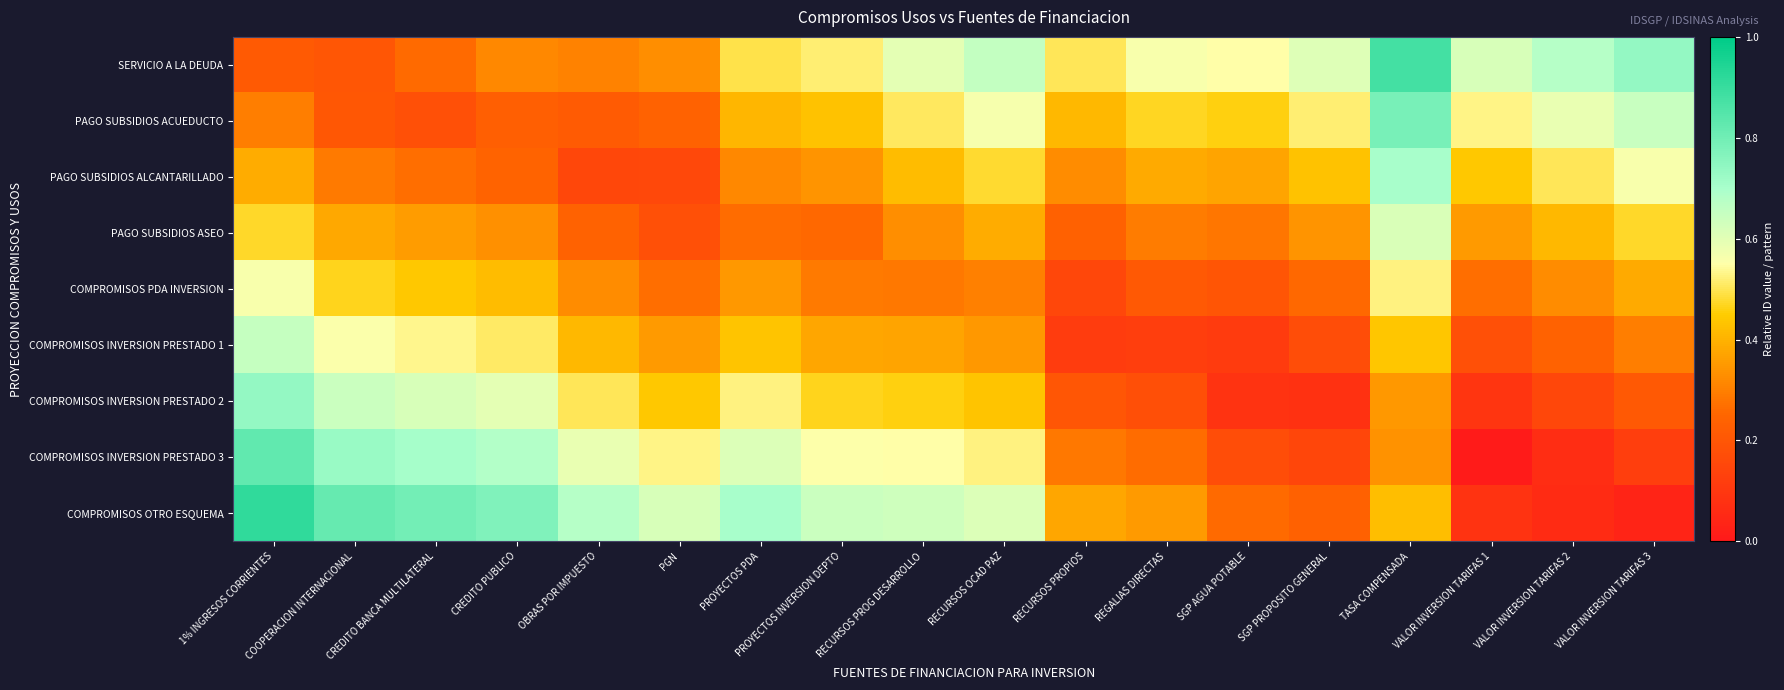

Reading right to left, extract all data points from this chart.

SERVICIO A LA DEUDA: VALOR INVERSION TARIFAS 3=0.7	VALOR INVERSION TARIFAS 2=0.7	VALOR INVERSION TARIFAS 1=0.6	TASA COMPENSADA=0.9	SGP PROPOSITO GENERAL=0.6	SGP AGUA POTABLE=0.5	REGALIAS DIRECTAS=0.6	RECURSOS PROPIOS=0.5	RECURSOS OCAD PAZ=0.7	RECURSOS PROG DESARROLLO=0.6	PROYECTOS INVERSION DEPTO=0.5	PROYECTOS PDA=0.5	PGN=0.3	OBRAS POR IMPUESTO=0.3	CREDITO PUBLICO=0.3	CREDITO BANCA MULTILATERAL=0.3	COOPERACION INTERNACIONAL=0.2	1% INGRESOS CORRIENTES=0.2
PAGO SUBSIDIOS ACUEDUCTO: VALOR INVERSION TARIFAS 3=0.6	VALOR INVERSION TARIFAS 2=0.6	VALOR INVERSION TARIFAS 1=0.5	TASA COMPENSADA=0.8	SGP PROPOSITO GENERAL=0.5	SGP AGUA POTABLE=0.5	REGALIAS DIRECTAS=0.5	RECURSOS PROPIOS=0.4	RECURSOS OCAD PAZ=0.6	RECURSOS PROG DESARROLLO=0.5	PROYECTOS INVERSION DEPTO=0.4	PROYECTOS PDA=0.4	PGN=0.2	OBRAS POR IMPUESTO=0.2	CREDITO PUBLICO=0.2	CREDITO BANCA MULTILATERAL=0.2	COOPERACION INTERNACIONAL=0.2	1% INGRESOS CORRIENTES=0.3
PAGO SUBSIDIOS ALCANTARILLADO: VALOR INVERSION TARIFAS 3=0.6	VALOR INVERSION TARIFAS 2=0.5	VALOR INVERSION TARIFAS 1=0.4	TASA COMPENSADA=0.7	SGP PROPOSITO GENERAL=0.4	SGP AGUA POTABLE=0.4	REGALIAS DIRECTAS=0.4	RECURSOS PROPIOS=0.3	RECURSOS OCAD PAZ=0.5	RECURSOS PROG DESARROLLO=0.4	PROYECTOS INVERSION DEPTO=0.3	PROYECTOS PDA=0.3	PGN=0.2	OBRAS POR IMPUESTO=0.2	CREDITO PUBLICO=0.2	CREDITO BANCA MULTILATERAL=0.3	COOPERACION INTERNACIONAL=0.3	1% INGRESOS CORRIENTES=0.4
PAGO SUBSIDIOS ASEO: VALOR INVERSION TARIFAS 3=0.5	VALOR INVERSION TARIFAS 2=0.4	VALOR INVERSION TARIFAS 1=0.4	TASA COMPENSADA=0.6	SGP PROPOSITO GENERAL=0.3	SGP AGUA POTABLE=0.3	REGALIAS DIRECTAS=0.3	RECURSOS PROPIOS=0.2	RECURSOS OCAD PAZ=0.4	RECURSOS PROG DESARROLLO=0.3	PROYECTOS INVERSION DEPTO=0.3	PROYECTOS PDA=0.3	PGN=0.2	OBRAS POR IMPUESTO=0.2	CREDITO PUBLICO=0.3	CREDITO BANCA MULTILATERAL=0.4	COOPERACION INTERNACIONAL=0.4	1% INGRESOS CORRIENTES=0.5
COMPROMISOS PDA INVERSION: VALOR INVERSION TARIFAS 3=0.4	VALOR INVERSION TARIFAS 2=0.3	VALOR INVERSION TARIFAS 1=0.3	TASA COMPENSADA=0.5	SGP PROPOSITO GENERAL=0.3	SGP AGUA POTABLE=0.2	REGALIAS DIRECTAS=0.2	RECURSOS PROPIOS=0.2	RECURSOS OCAD PAZ=0.3	RECURSOS PROG DESARROLLO=0.3	PROYECTOS INVERSION DEPTO=0.3	PROYECTOS PDA=0.3	PGN=0.3	OBRAS POR IMPUESTO=0.3	CREDITO PUBLICO=0.4	CREDITO BANCA MULTILATERAL=0.4	COOPERACION INTERNACIONAL=0.5	1% INGRESOS CORRIENTES=0.6
COMPROMISOS INVERSION PRESTADO 1: VALOR INVERSION TARIFAS 3=0.3	VALOR INVERSION TARIFAS 2=0.2	VALOR INVERSION TARIFAS 1=0.2	TASA COMPENSADA=0.4	SGP PROPOSITO GENERAL=0.2	SGP AGUA POTABLE=0.1	REGALIAS DIRECTAS=0.1	RECURSOS PROPIOS=0.1	RECURSOS OCAD PAZ=0.3	RECURSOS PROG DESARROLLO=0.4	PROYECTOS INVERSION DEPTO=0.4	PROYECTOS PDA=0.4	PGN=0.4	OBRAS POR IMPUESTO=0.4	CREDITO PUBLICO=0.5	CREDITO BANCA MULTILATERAL=0.5	COOPERACION INTERNACIONAL=0.6	1% INGRESOS CORRIENTES=0.6
COMPROMISOS INVERSION PRESTADO 2: VALOR INVERSION TARIFAS 3=0.2	VALOR INVERSION TARIFAS 2=0.2	VALOR INVERSION TARIFAS 1=0.1	TASA COMPENSADA=0.4	SGP PROPOSITO GENERAL=0.1	SGP AGUA POTABLE=0.1	REGALIAS DIRECTAS=0.2	RECURSOS PROPIOS=0.2	RECURSOS OCAD PAZ=0.4	RECURSOS PROG DESARROLLO=0.5	PROYECTOS INVERSION DEPTO=0.5	PROYECTOS PDA=0.5	PGN=0.4	OBRAS POR IMPUESTO=0.5	CREDITO PUBLICO=0.6	CREDITO BANCA MULTILATERAL=0.6	COOPERACION INTERNACIONAL=0.6	1% INGRESOS CORRIENTES=0.7
COMPROMISOS INVERSION PRESTADO 3: VALOR INVERSION TARIFAS 3=0.1	VALOR INVERSION TARIFAS 2=0.1	VALOR INVERSION TARIFAS 1=0.0	TASA COMPENSADA=0.3	SGP PROPOSITO GENERAL=0.1	SGP AGUA POTABLE=0.2	REGALIAS DIRECTAS=0.3	RECURSOS PROPIOS=0.3	RECURSOS OCAD PAZ=0.5	RECURSOS PROG DESARROLLO=0.5	PROYECTOS INVERSION DEPTO=0.6	PROYECTOS PDA=0.6	PGN=0.5	OBRAS POR IMPUESTO=0.6	CREDITO PUBLICO=0.7	CREDITO BANCA MULTILATERAL=0.7	COOPERACION INTERNACIONAL=0.7	1% INGRESOS CORRIENTES=0.8
COMPROMISOS OTRO ESQUEMA: VALOR INVERSION TARIFAS 3=0.0	VALOR INVERSION TARIFAS 2=0.1	VALOR INVERSION TARIFAS 1=0.1	TASA COMPENSADA=0.4	SGP PROPOSITO GENERAL=0.2	SGP AGUA POTABLE=0.3	REGALIAS DIRECTAS=0.4	RECURSOS PROPIOS=0.4	RECURSOS OCAD PAZ=0.6	RECURSOS PROG DESARROLLO=0.6	PROYECTOS INVERSION DEPTO=0.6	PROYECTOS PDA=0.7	PGN=0.6	OBRAS POR IMPUESTO=0.7	CREDITO PUBLICO=0.8	CREDITO BANCA MULTILATERAL=0.8	COOPERACION INTERNACIONAL=0.8	1% INGRESOS CORRIENTES=0.9